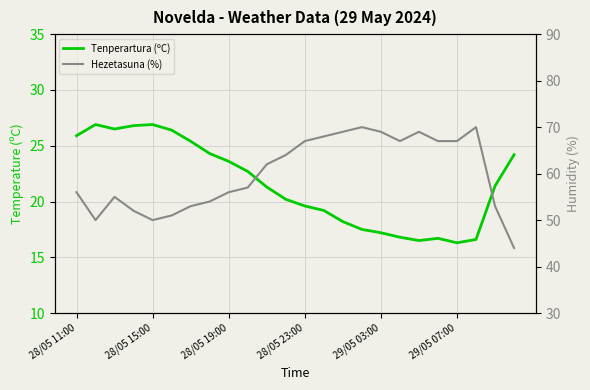

What position from the right is 9?

15